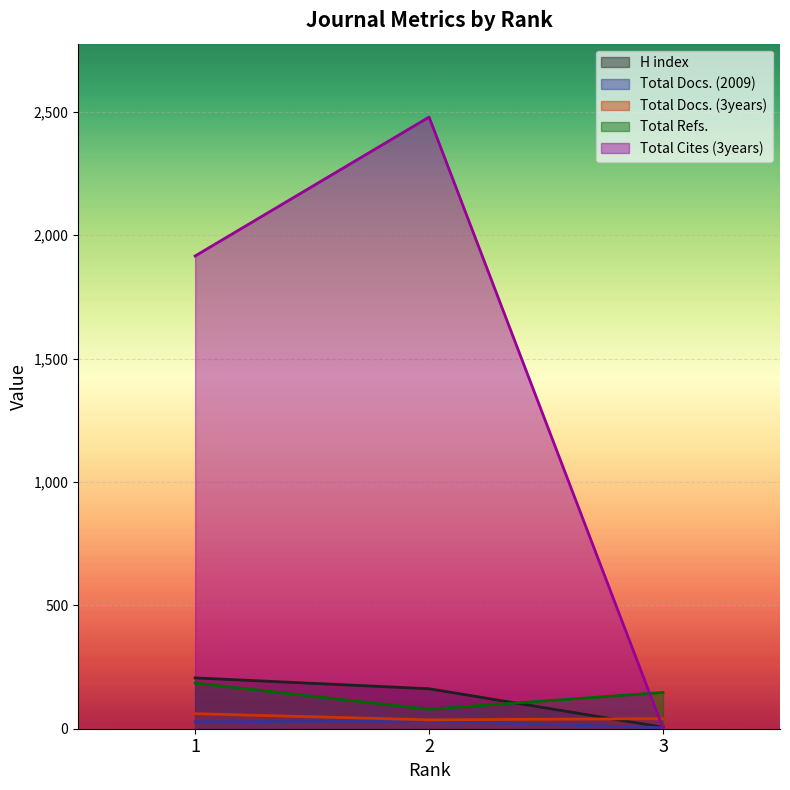

How many lines are shown in the chart?

5